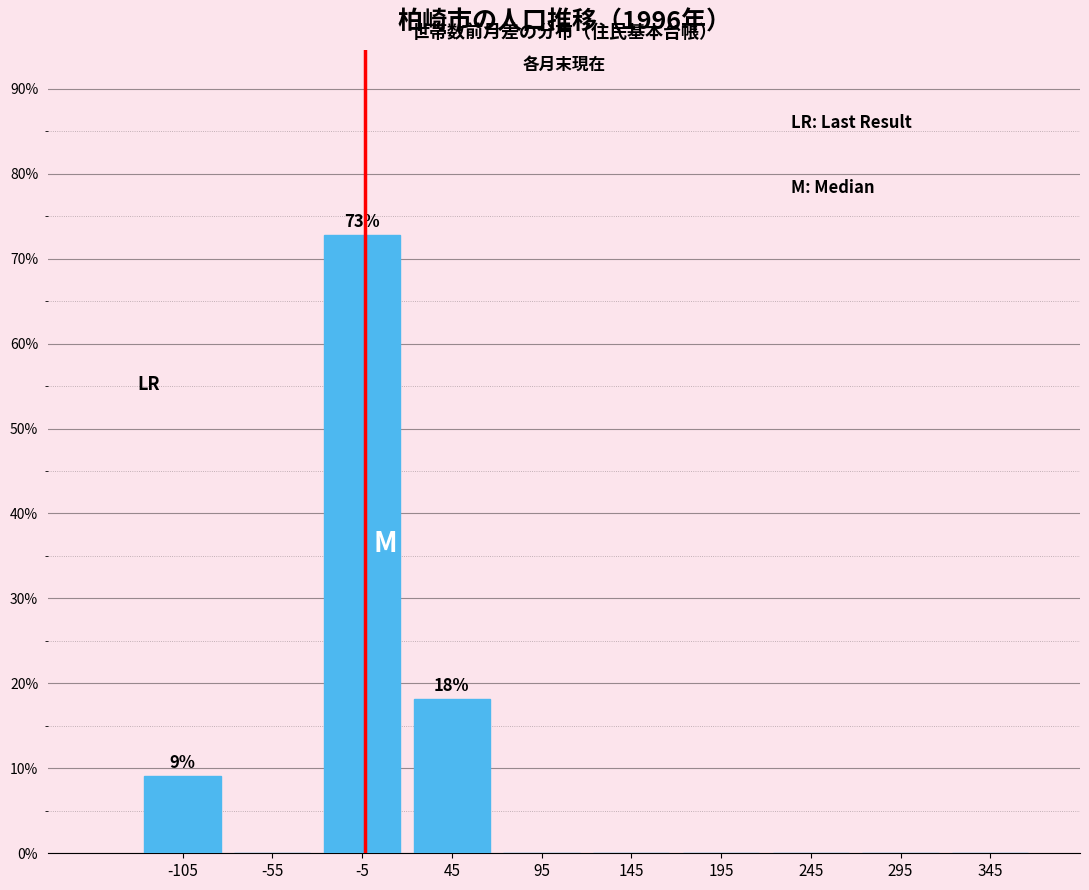

Which range on the x-axis has the tallest bar?

-30 to 20